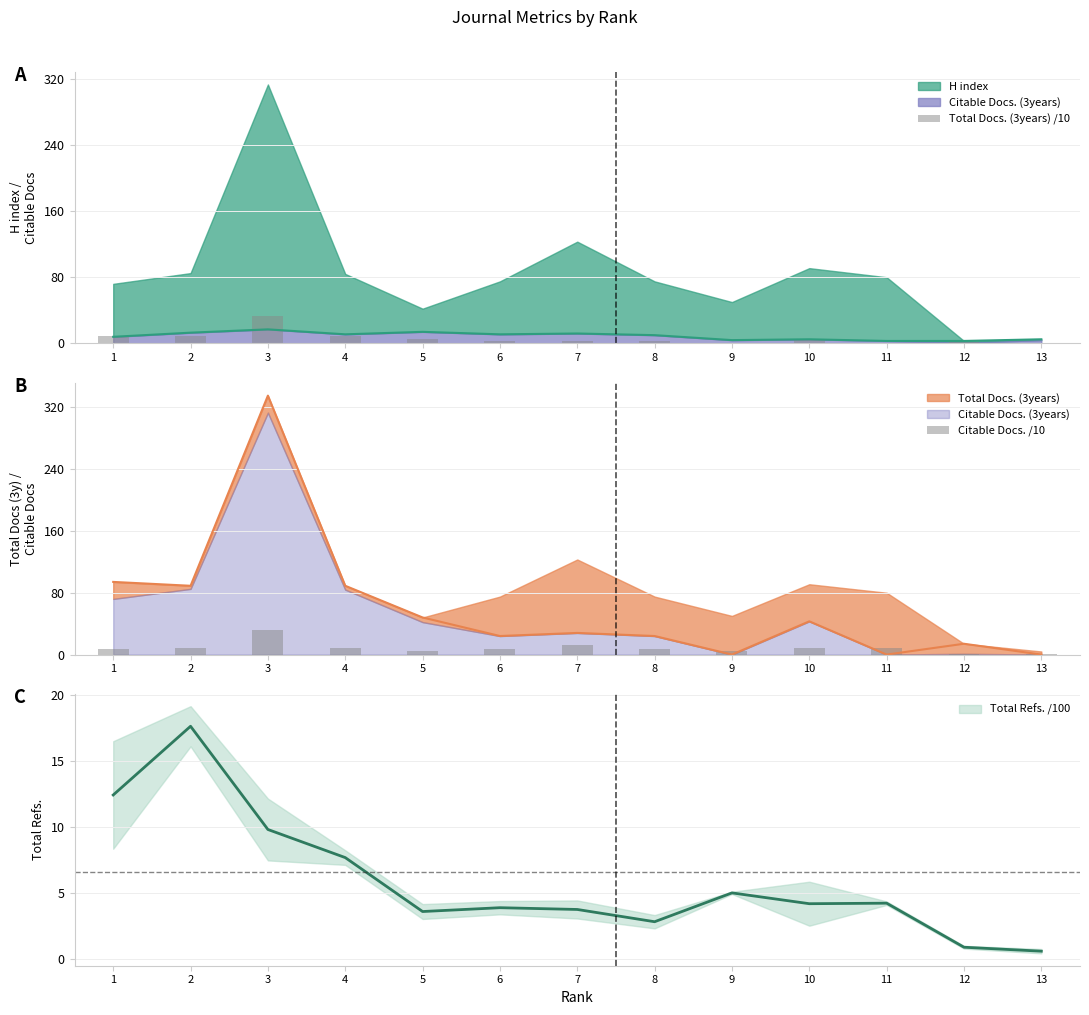

At which label does Citable Docs. /10 reach its peak?

3